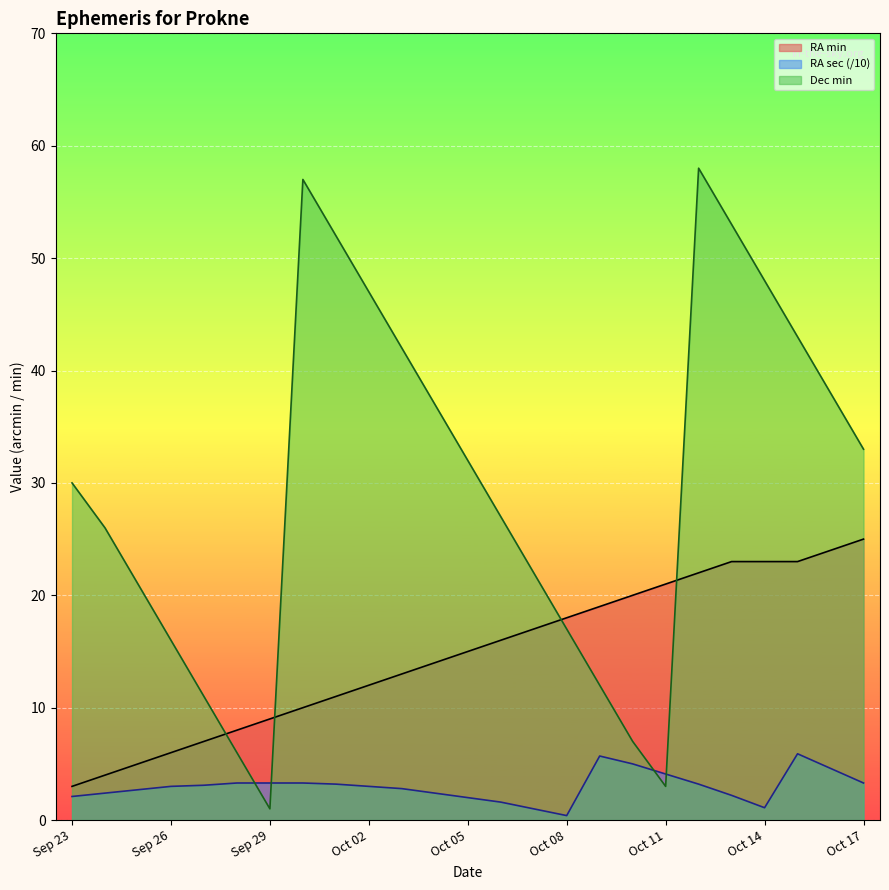

What is the difference between the highest and lowest values at Sep 23?

27.9